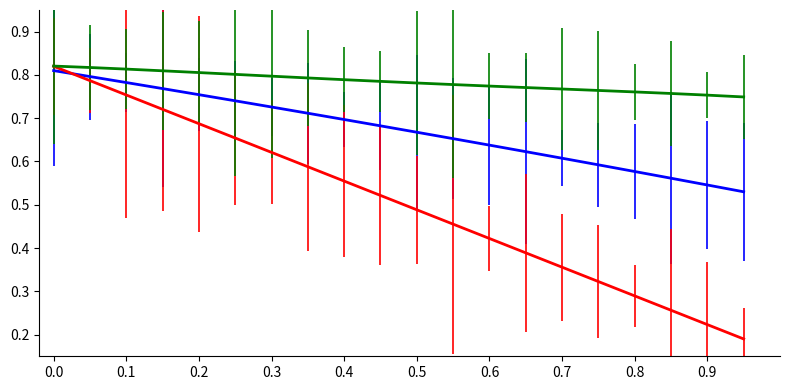

Is this an area chart (filled region under the line)?

No